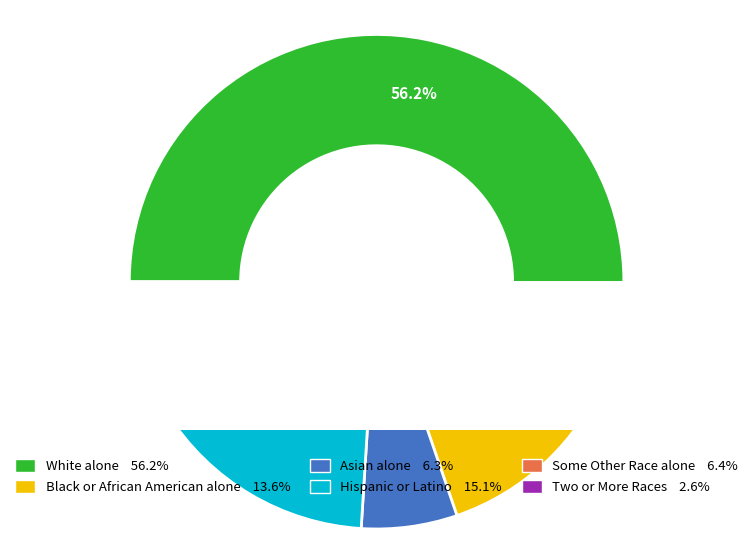

True or false: Two or More Races accounts for 1% of the total.

False